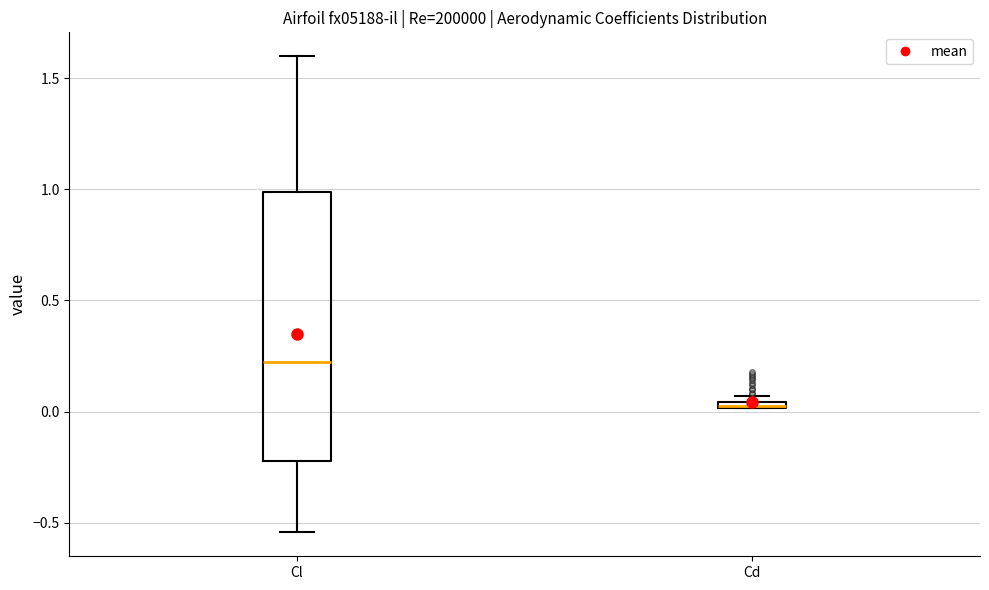

Where does the median line of the box for Cl sit on the y-axis? The values are not printed on the chart, so give them approximately, as read against the axis.

0.25